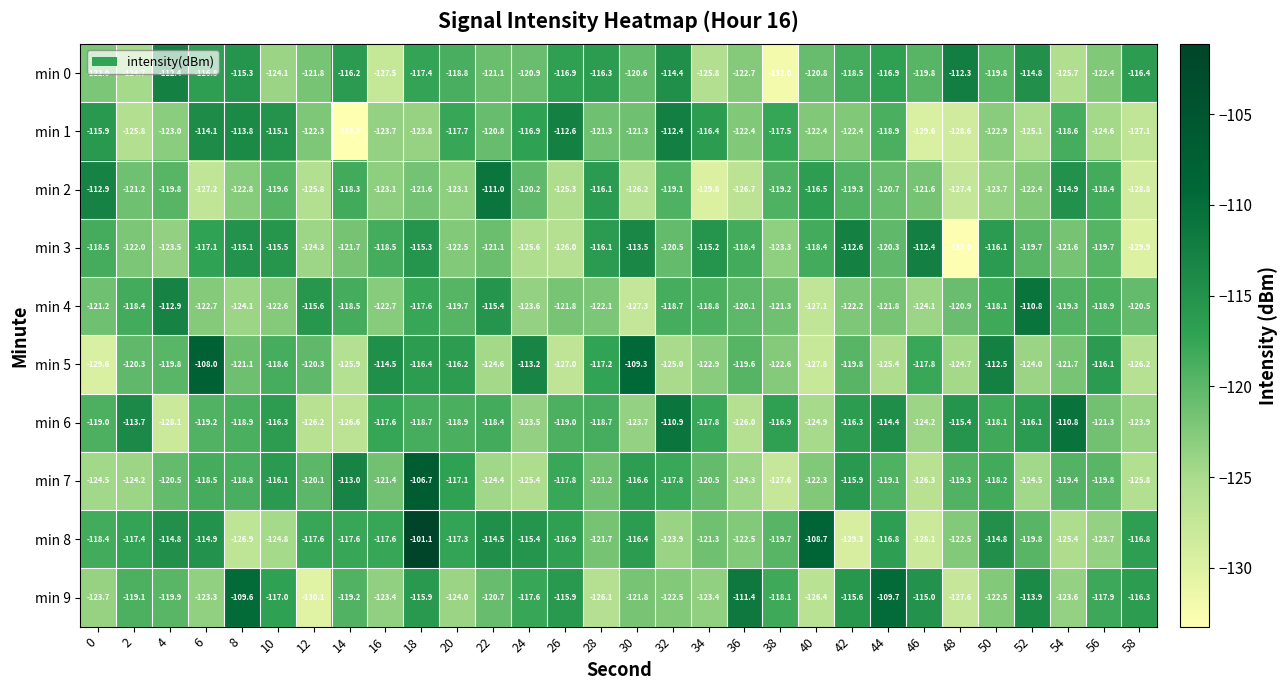

Which series has the largest total across all categories?

min 8